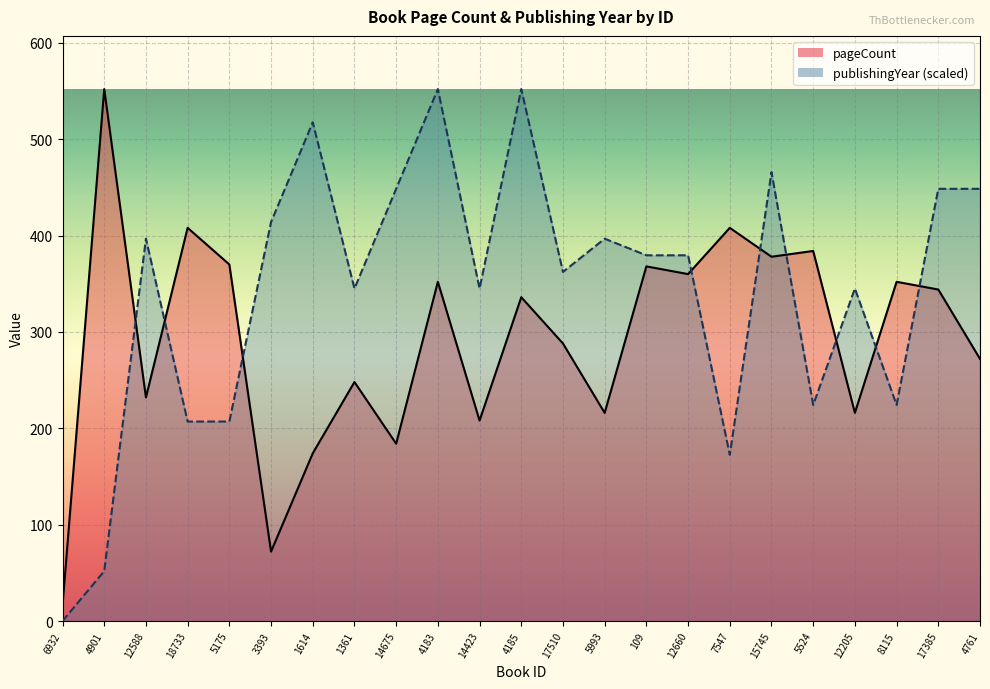

True or false: publishingYear (scaled) line has a value of 345.0 at 14423.

True